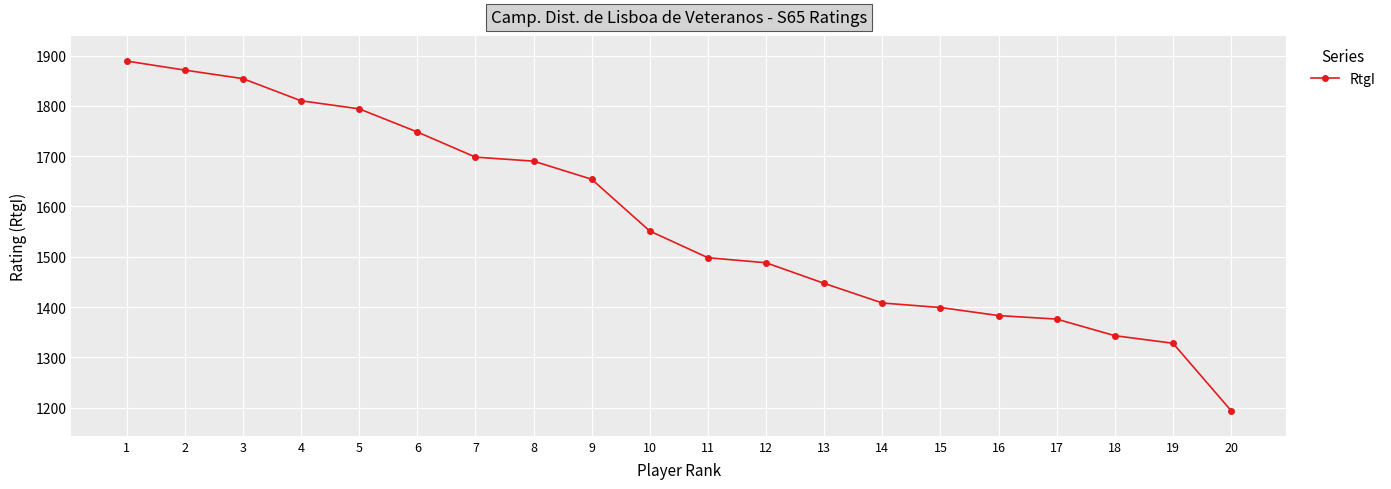

What is the average value?

1571